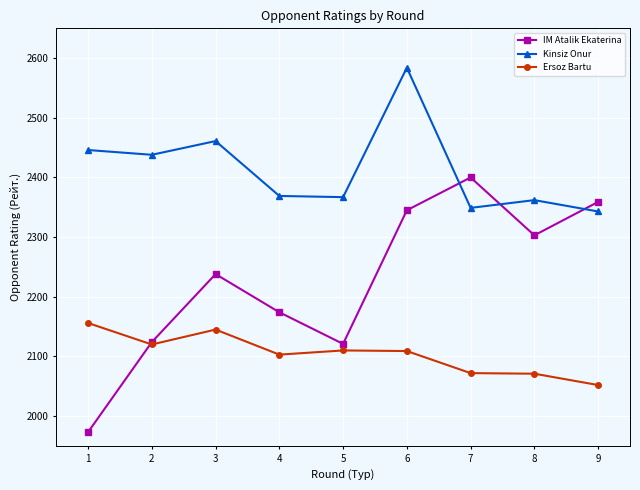

How many data points in Kinsiz Onur are less than 2369?

4